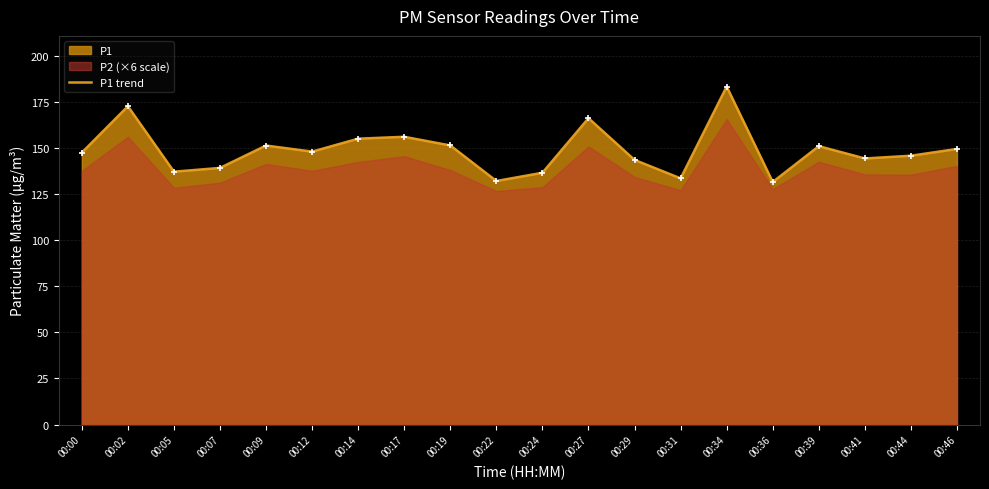

What is the ratio of the value at 00:05 to the value at 00:09?

0.9